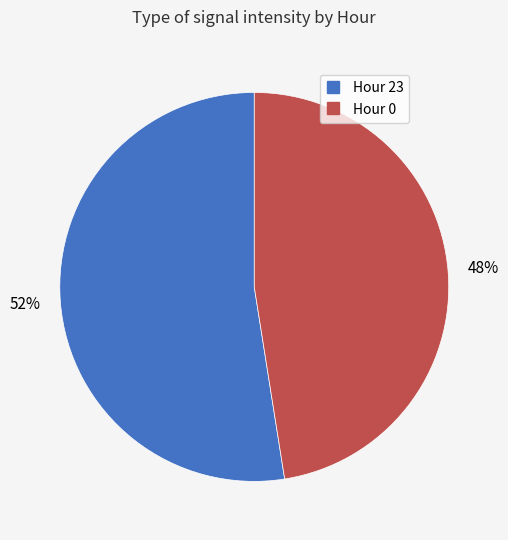

Is there a majority slice in this chart?

Yes